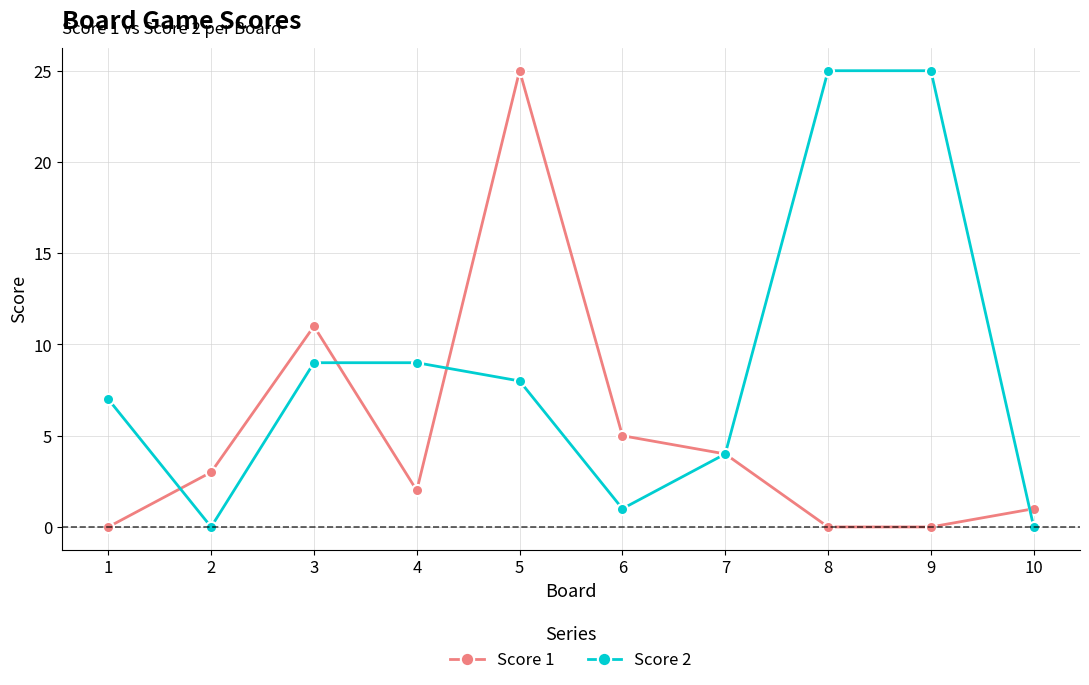

Rank the series by their average value, from highest to lowest.

Score 2, Score 1